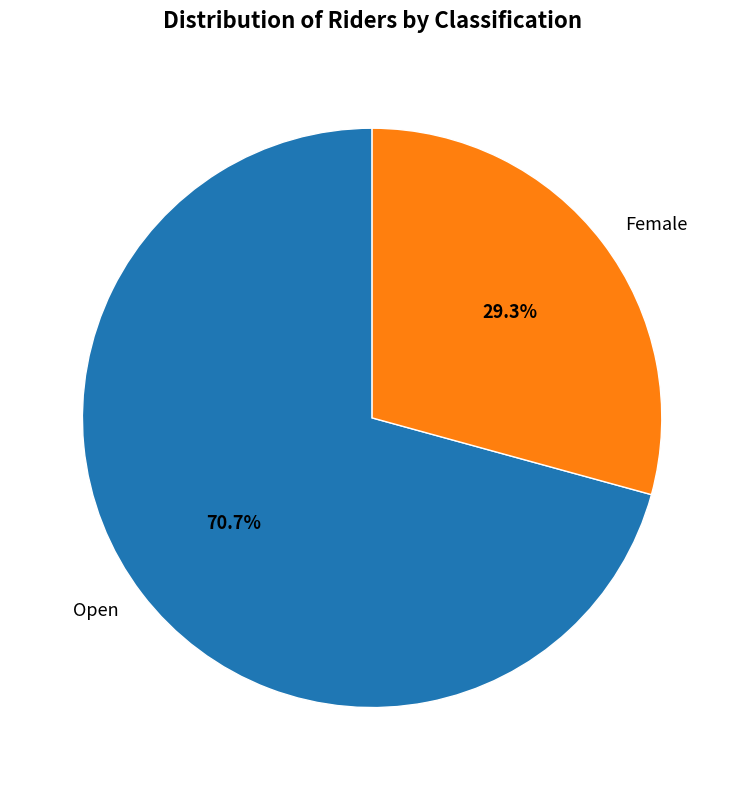

What is the ratio of the value at Open to the value at Female?

2.4